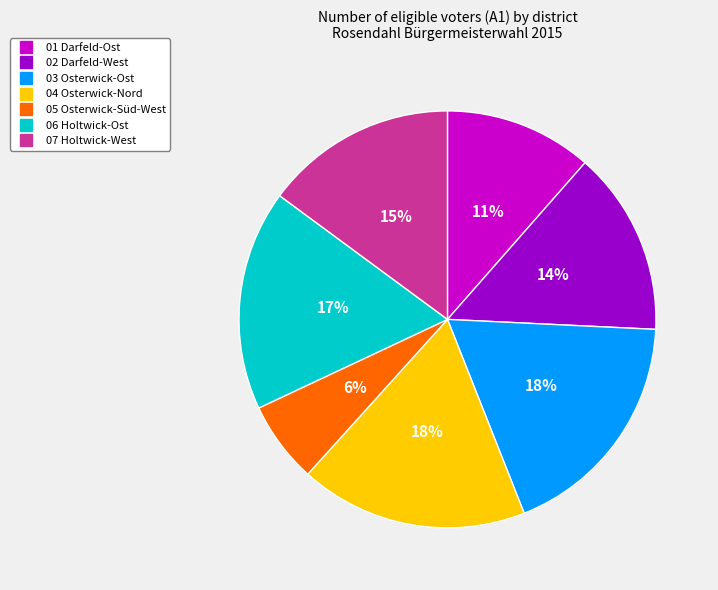

Which category has the smallest portion of the pie?

05 Osterwick-Süd-West